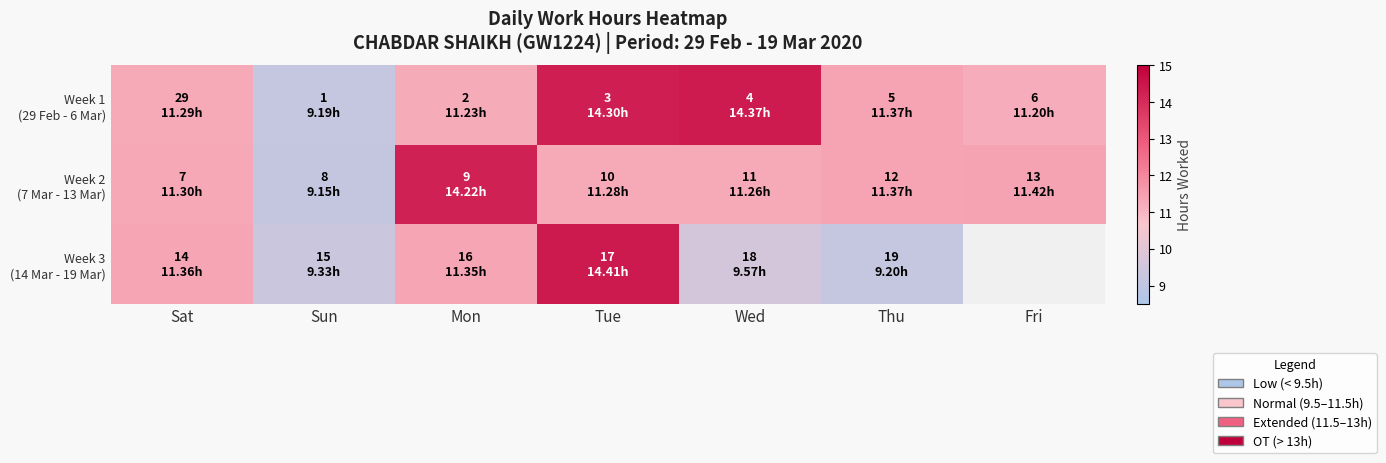

What is the lowest value of the Week 2 (7 Mar - 13 Mar) series?

9.2